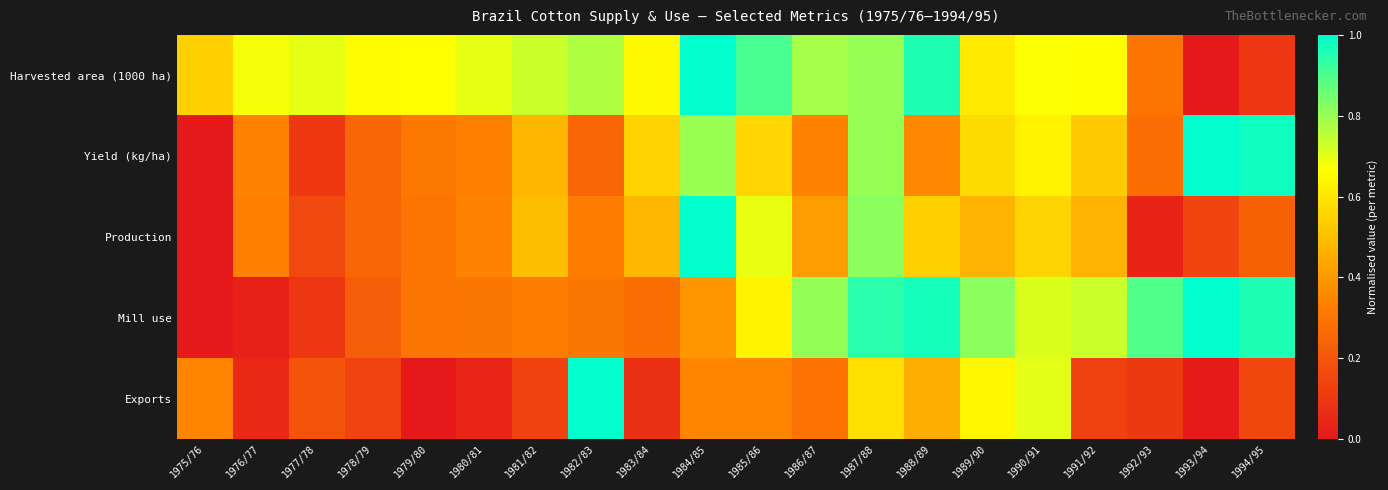

Reading right to left, what are all the values shown in this chart?

Harvested area (1000 ha): 1994/95=0.1	1993/94=0.0	1992/93=0.3	1991/92=0.7	1990/91=0.7	1989/90=0.6	1988/89=1.0	1987/88=0.8	1986/87=0.8	1985/86=0.9	1984/85=1.0	1983/84=0.7	1982/83=0.8	1981/82=0.7	1980/81=0.7	1979/80=0.7	1978/79=0.7	1977/78=0.7	1976/77=0.7	1975/76=0.5
Yield (kg/ha): 1994/95=1.0	1993/94=1.0	1992/93=0.3	1991/92=0.5	1990/91=0.6	1989/90=0.6	1988/89=0.4	1987/88=0.8	1986/87=0.3	1985/86=0.6	1984/85=0.8	1983/84=0.6	1982/83=0.3	1981/82=0.5	1980/81=0.3	1979/80=0.3	1978/79=0.3	1977/78=0.1	1976/77=0.3	1975/76=0.0
Production: 1994/95=0.2	1993/94=0.1	1992/93=0.0	1991/92=0.5	1990/91=0.6	1989/90=0.5	1988/89=0.5	1987/88=0.8	1986/87=0.4	1985/86=0.7	1984/85=1.0	1983/84=0.5	1982/83=0.3	1981/82=0.5	1980/81=0.3	1979/80=0.3	1978/79=0.3	1977/78=0.2	1976/77=0.3	1975/76=0.0
Mill use: 1994/95=1.0	1993/94=1.0	1992/93=0.9	1991/92=0.7	1990/91=0.7	1989/90=0.8	1988/89=1.0	1987/88=0.9	1986/87=0.8	1985/86=0.6	1984/85=0.4	1983/84=0.3	1982/83=0.3	1981/82=0.3	1980/81=0.3	1979/80=0.3	1978/79=0.2	1977/78=0.1	1976/77=0.0	1975/76=0.0
Exports: 1994/95=0.1	1993/94=0.0	1992/93=0.1	1991/92=0.1	1990/91=0.7	1989/90=0.6	1988/89=0.5	1987/88=0.6	1986/87=0.3	1985/86=0.4	1984/85=0.3	1983/84=0.1	1982/83=1.0	1981/82=0.1	1980/81=0.0	1979/80=0.0	1978/79=0.1	1977/78=0.2	1976/77=0.1	1975/76=0.3